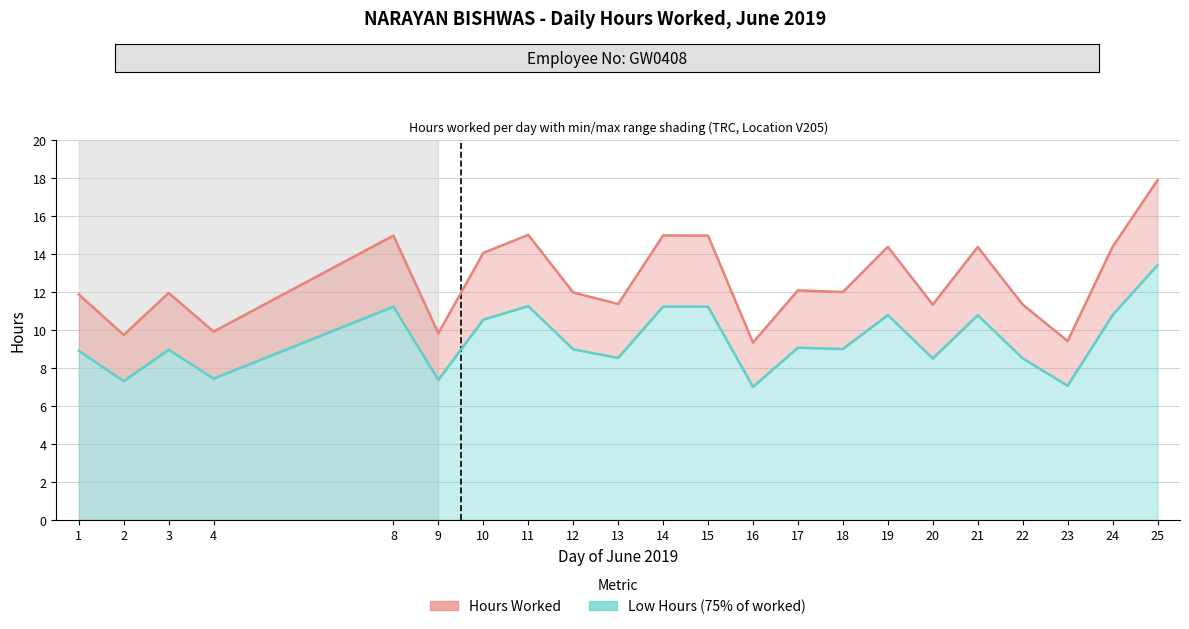

True or false: Hours Worked and Low Hours (75% of worked) cross at least once.

False